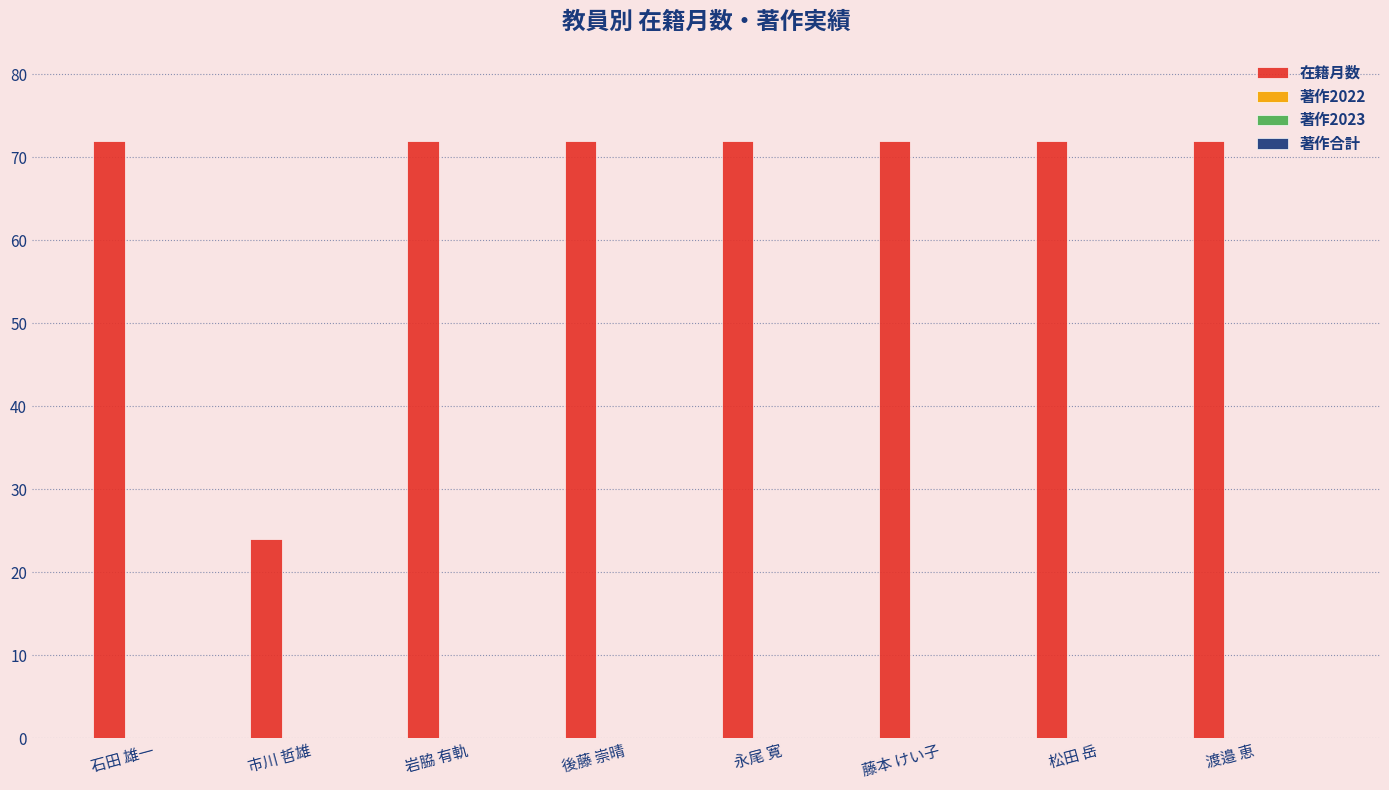

What is the maximum value shown in the chart?

72